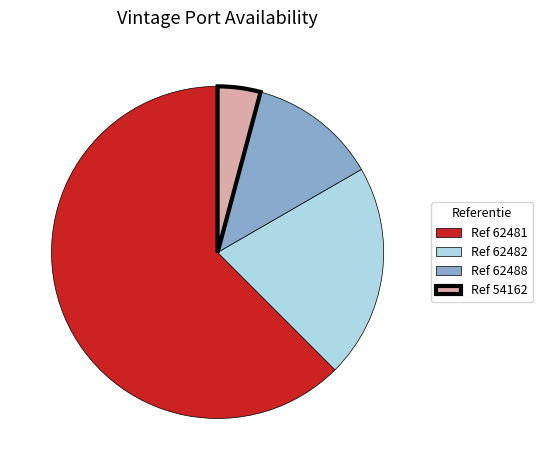

How many segments does this pie chart have?

4